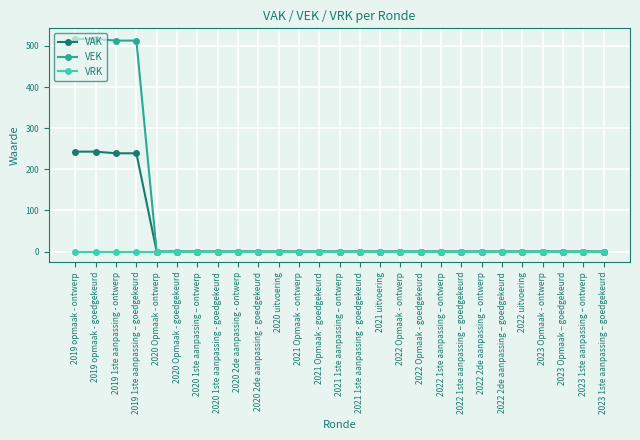

Reading left to right, transcribe all the data shown in this chart.

VAK: 2019 opmaak - ontwerp=243	2019 opmaak - goedgekeurd=243	2019 1ste aanpassing - ontwerp=239	2019 1ste aanpassing – goedgekeurd=239	2020 Opmaak - ontwerp=0	2020 Opmaak - goedgekeurd=0	2020 1ste aanpassing – ontwerp=0	2020 1ste aanpassing - goedgekeurd=0	2020 2de aanpassing - ontwerp=0	2020 2de aanpassing - goedgekeurd=0	2020 uitvoering=0	2021 Opmaak - ontwerp=0	2021 Opmaak - goedgekeurd=0	2021 1ste aanpassing – ontwerp=0	2021 1ste aanpassing - goedgekeurd=0	2021 uitvoering=0	2022 Opmaak - ontwerp=0	2022 Opmaak - goedgekeurd=0	2022 1ste aanpassing – ontwerp=0	2022 1ste aanpassing – goedgekeurd=0	2022 2de aanpassing – ontwerp=0	2022 2de aanpassing – goedgekeurd=0	2022 uitvoering=0	2023 Opmaak - ontwerp=0	2023 Opmaak – goedgekeurd=0	2023 1ste aanpassing – ontwerp=0	2023 1ste aanpassing – goedgekeurd=0
VEK: 2019 opmaak - ontwerp=517	2019 opmaak - goedgekeurd=517	2019 1ste aanpassing - ontwerp=513	2019 1ste aanpassing – goedgekeurd=513	2020 Opmaak - ontwerp=0	2020 Opmaak - goedgekeurd=0	2020 1ste aanpassing – ontwerp=0	2020 1ste aanpassing - goedgekeurd=0	2020 2de aanpassing - ontwerp=0	2020 2de aanpassing - goedgekeurd=0	2020 uitvoering=0	2021 Opmaak - ontwerp=0	2021 Opmaak - goedgekeurd=0	2021 1ste aanpassing – ontwerp=0	2021 1ste aanpassing - goedgekeurd=0	2021 uitvoering=0	2022 Opmaak - ontwerp=0	2022 Opmaak - goedgekeurd=0	2022 1ste aanpassing – ontwerp=0	2022 1ste aanpassing – goedgekeurd=0	2022 2de aanpassing – ontwerp=0	2022 2de aanpassing – goedgekeurd=0	2022 uitvoering=0	2023 Opmaak - ontwerp=0	2023 Opmaak – goedgekeurd=0	2023 1ste aanpassing – ontwerp=0	2023 1ste aanpassing – goedgekeurd=0
VRK: 2019 opmaak - ontwerp=0	2019 opmaak - goedgekeurd=0	2019 1ste aanpassing - ontwerp=0	2019 1ste aanpassing – goedgekeurd=0	2020 Opmaak - ontwerp=0	2020 Opmaak - goedgekeurd=0	2020 1ste aanpassing – ontwerp=0	2020 1ste aanpassing - goedgekeurd=0	2020 2de aanpassing - ontwerp=0	2020 2de aanpassing - goedgekeurd=0	2020 uitvoering=0	2021 Opmaak - ontwerp=0	2021 Opmaak - goedgekeurd=0	2021 1ste aanpassing – ontwerp=0	2021 1ste aanpassing - goedgekeurd=0	2021 uitvoering=0	2022 Opmaak - ontwerp=0	2022 Opmaak - goedgekeurd=0	2022 1ste aanpassing – ontwerp=0	2022 1ste aanpassing – goedgekeurd=0	2022 2de aanpassing – ontwerp=0	2022 2de aanpassing – goedgekeurd=0	2022 uitvoering=0	2023 Opmaak - ontwerp=0	2023 Opmaak – goedgekeurd=0	2023 1ste aanpassing – ontwerp=0	2023 1ste aanpassing – goedgekeurd=0